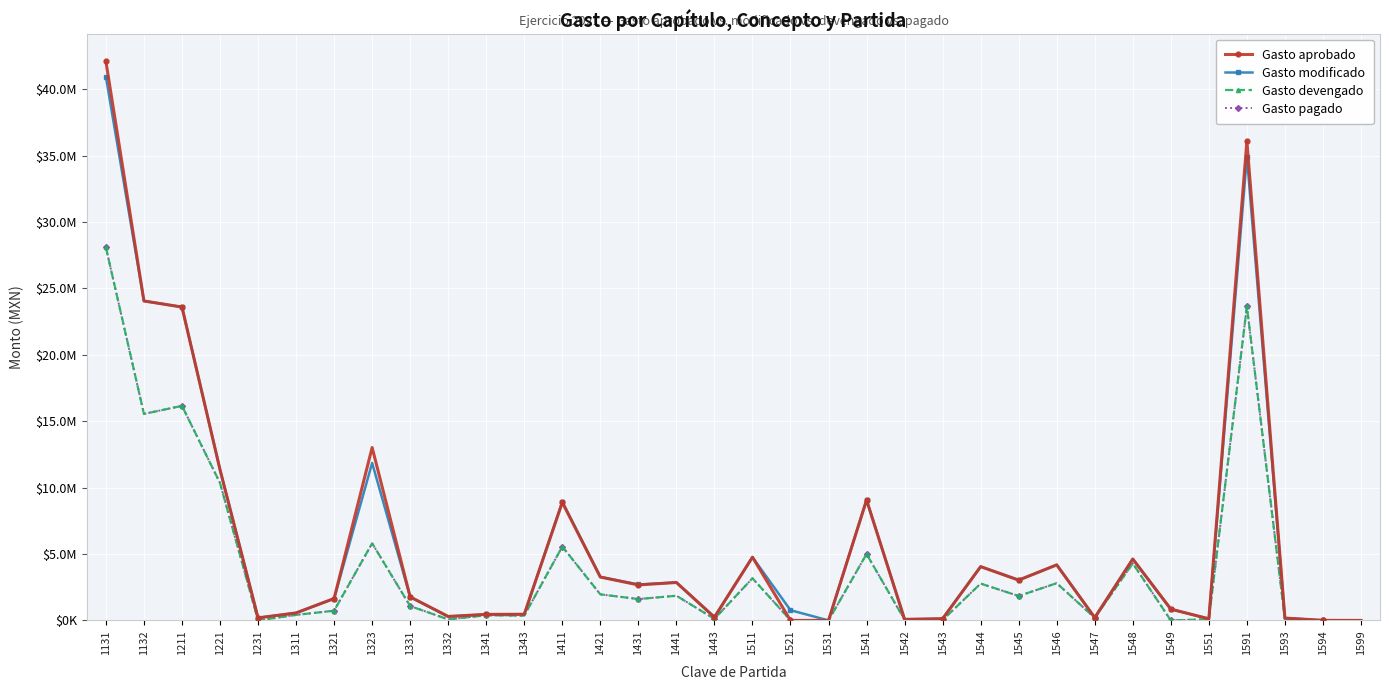

Read the Gasto pagado value at 1521.

13146.5